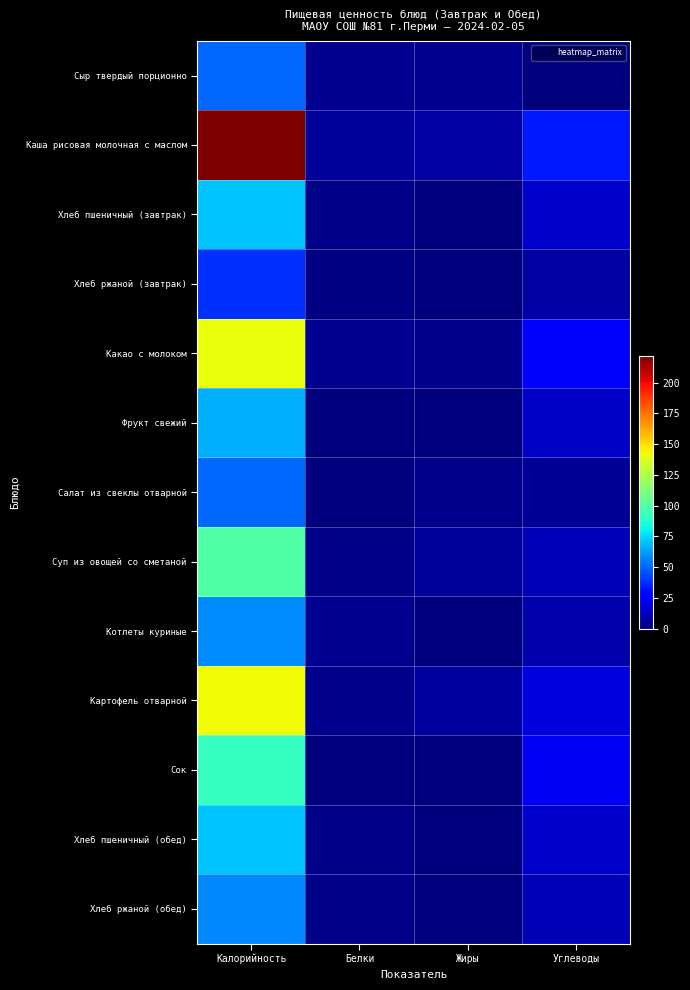

Which series has the largest range (max minus min)?

Каша рисовая молочная с маслом